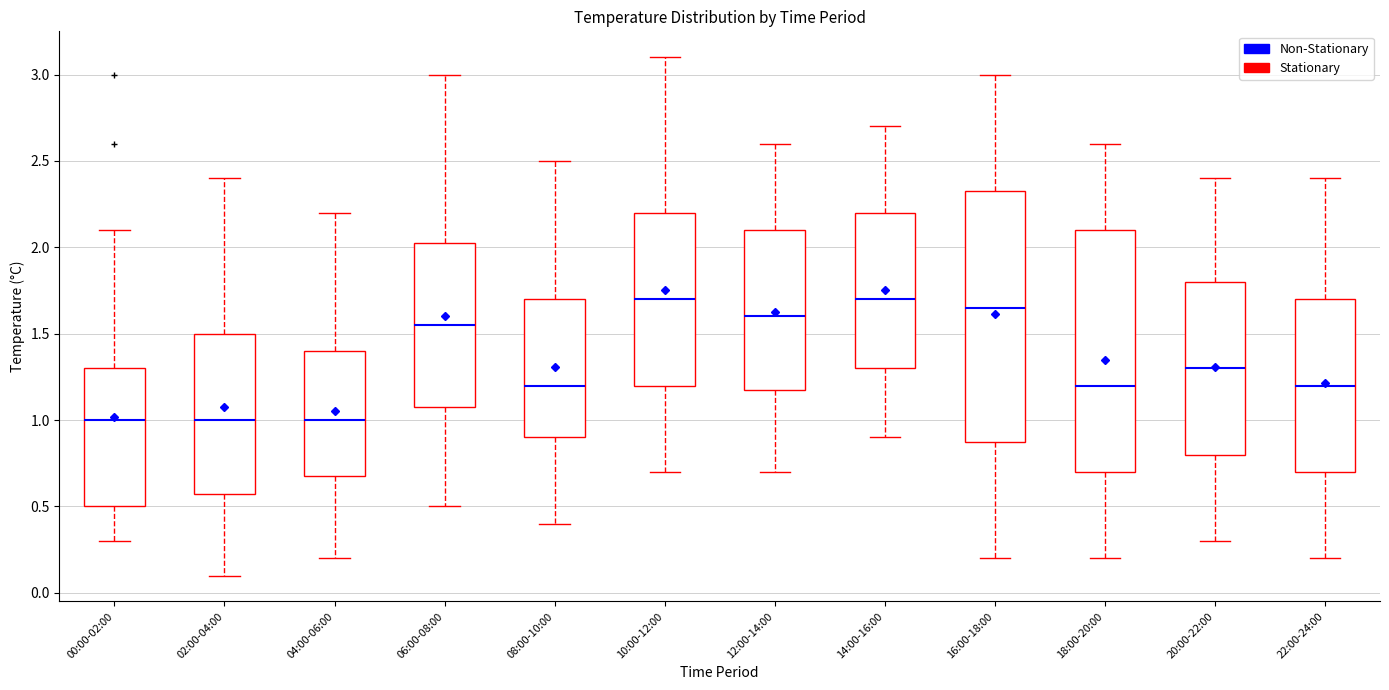

Reading left to right, transcribe this box plot: for each box, give where its median line is, the range the box spans, and where its two whiskers end, as read against the y-axis. The values are not printed on the chart, so give them approximately, as read against the axis.

00:00-02:00: median 1.00, box 0.50 to 1.30, whiskers 0.30 to 2.10
02:00-04:00: median 1.00, box 0.60 to 1.50, whiskers 0.10 to 2.40
04:00-06:00: median 1.00, box 0.70 to 1.40, whiskers 0.20 to 2.20
06:00-08:00: median 1.55, box 1.10 to 2.05, whiskers 0.50 to 3.00
08:00-10:00: median 1.20, box 0.90 to 1.70, whiskers 0.40 to 2.50
10:00-12:00: median 1.70, box 1.20 to 2.20, whiskers 0.70 to 3.10
12:00-14:00: median 1.60, box 1.20 to 2.10, whiskers 0.70 to 2.60
14:00-16:00: median 1.70, box 1.30 to 2.20, whiskers 0.90 to 2.70
16:00-18:00: median 1.65, box 0.90 to 2.35, whiskers 0.20 to 3.00
18:00-20:00: median 1.20, box 0.70 to 2.10, whiskers 0.20 to 2.60
20:00-22:00: median 1.30, box 0.80 to 1.80, whiskers 0.30 to 2.40
22:00-24:00: median 1.20, box 0.70 to 1.70, whiskers 0.20 to 2.40